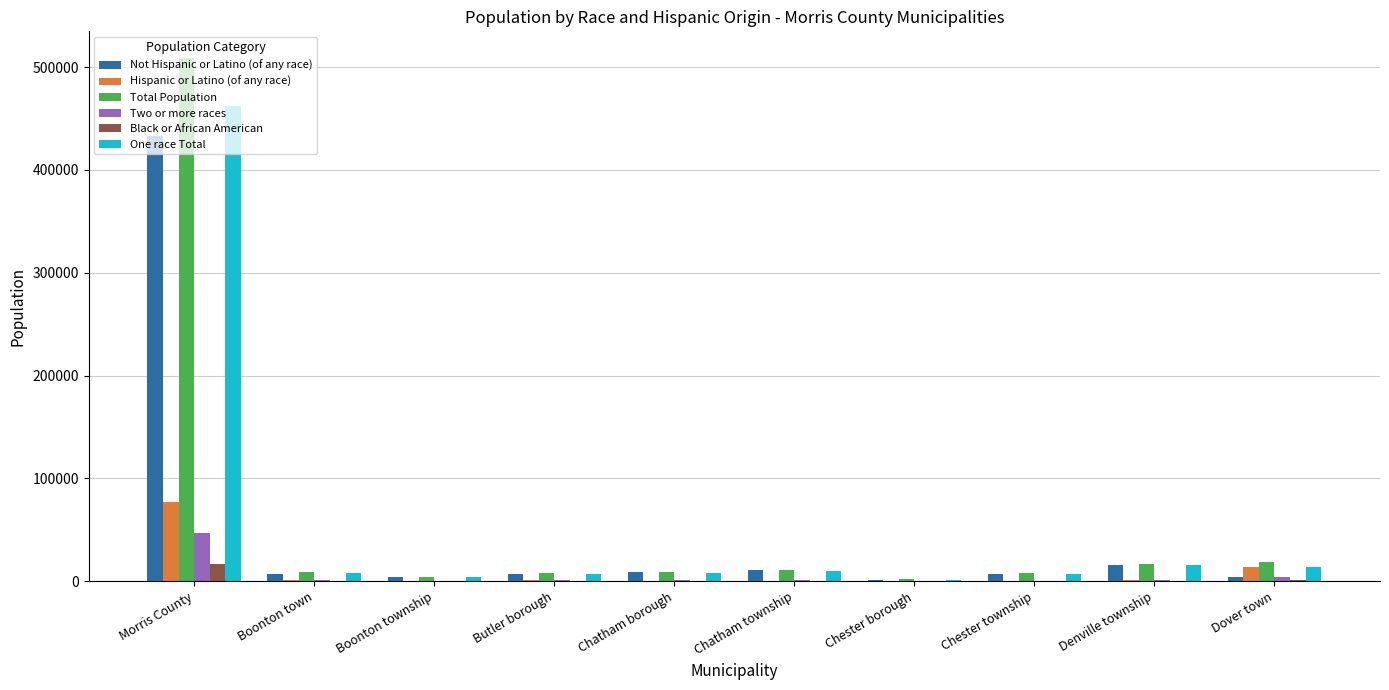

The Total Population series shows 10983 at Chatham township. True or false?

True